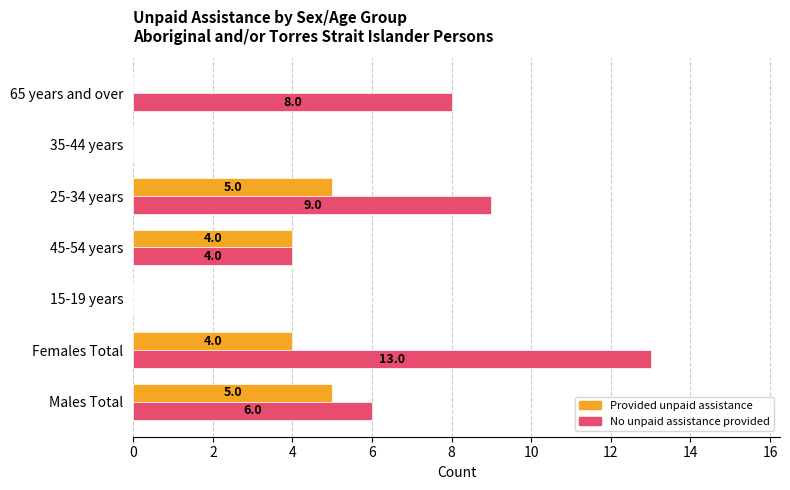

Between Females Total and 25-34 years, which series saw the biggest shift?

No unpaid assistance provided